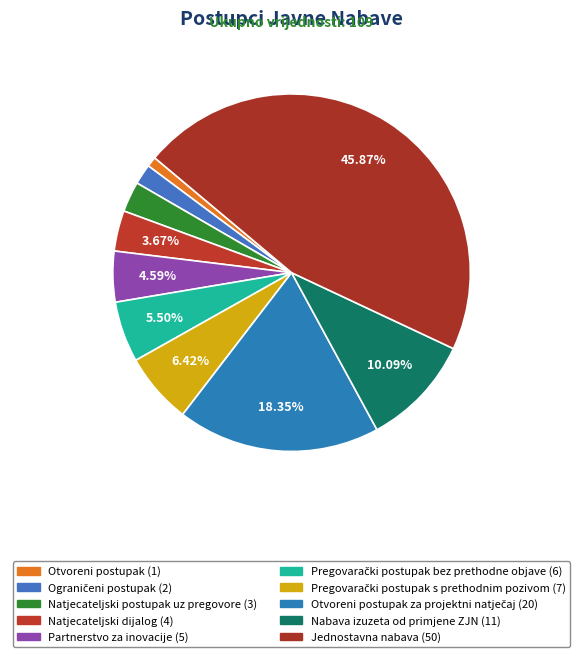

How many segments does this pie chart have?

10